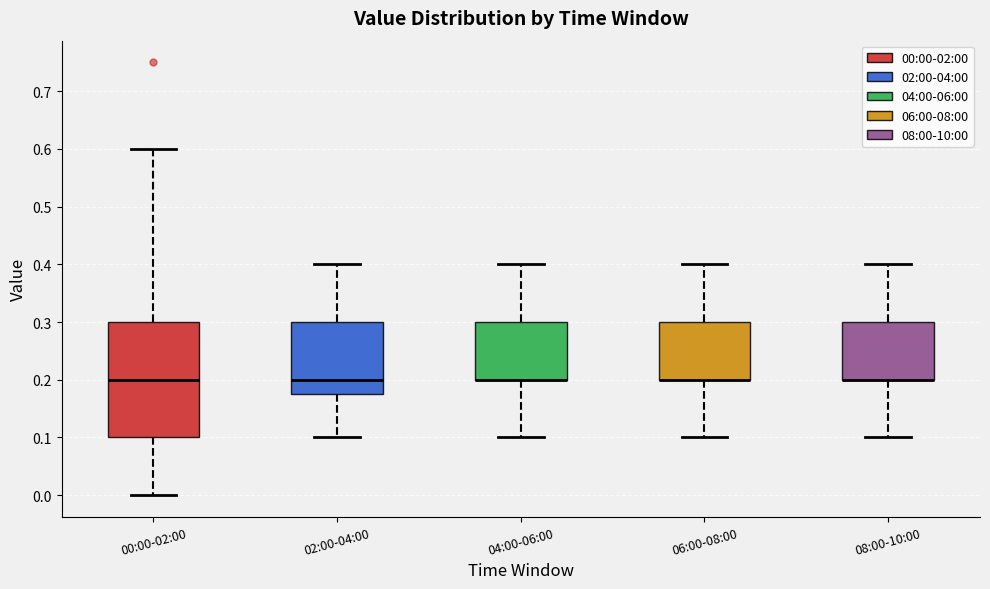

Which box is the tallest, from its lower edge to its upper edge?

00:00-02:00